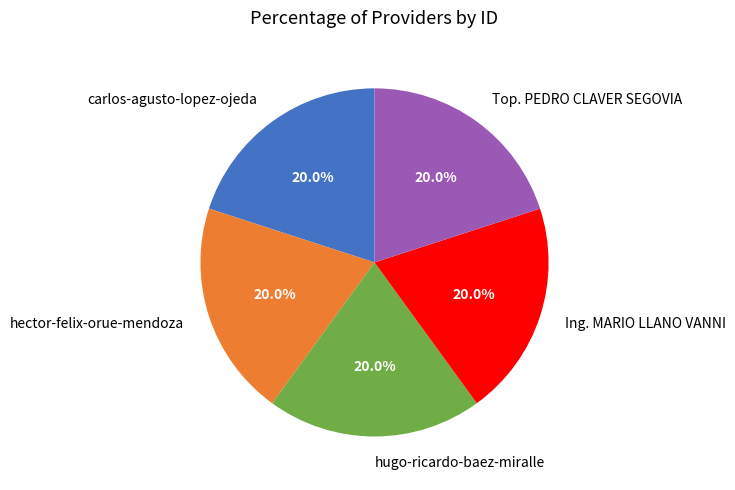

Is there any slice that represents more than half of the pie?

No